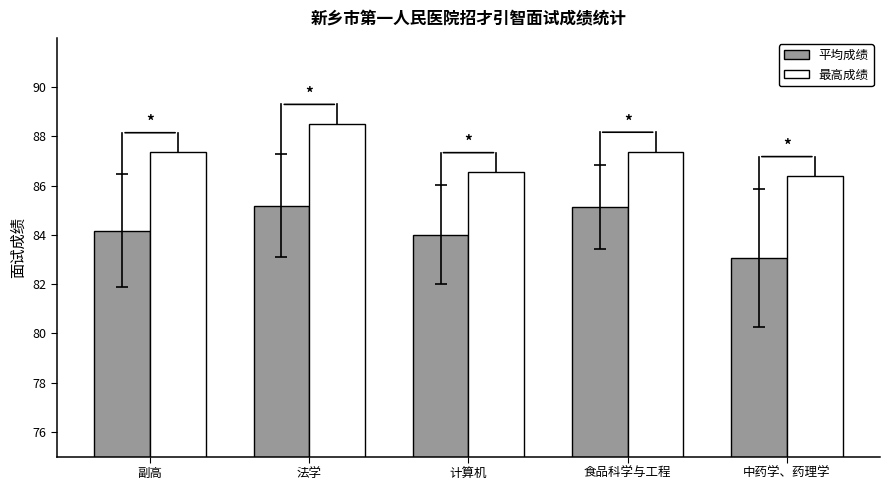

Where does the 最高成绩 series first go above 87?

副高